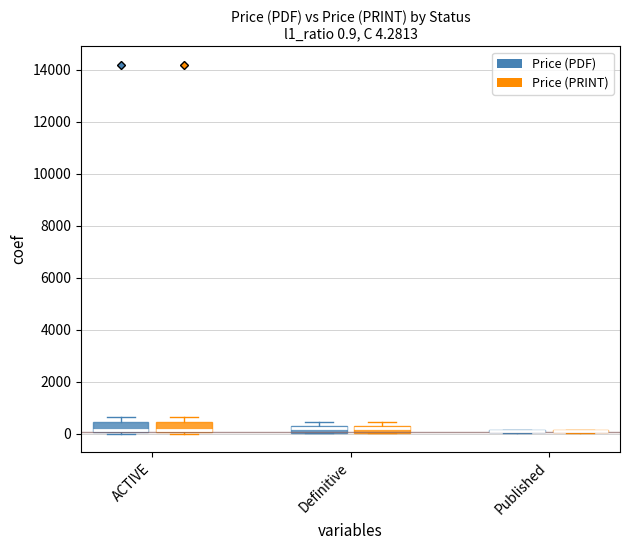

What is the greatest value displayed?

14200.0